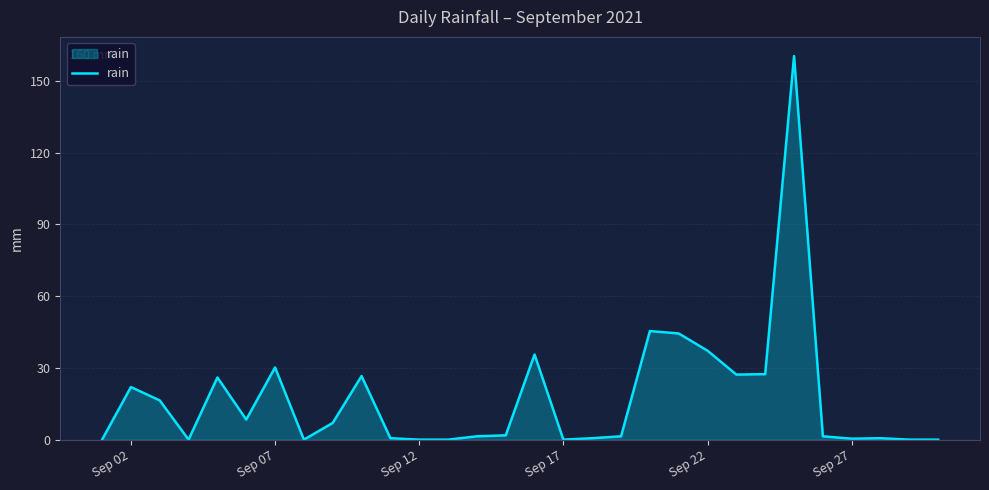

What is the difference between the maximum and minimum values?

160.4